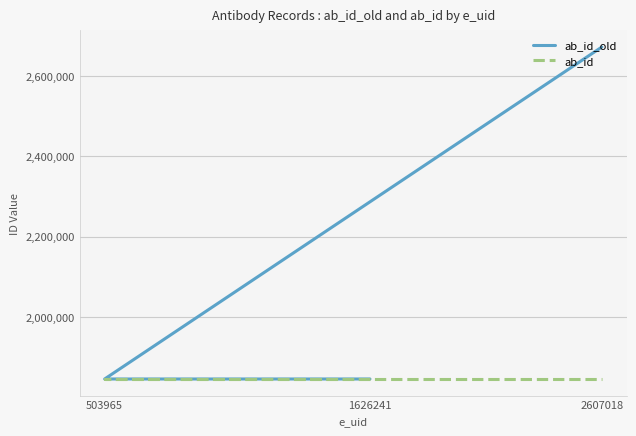

Rank the series by their maximum value, from lowest to highest.

ab_id, ab_id_old